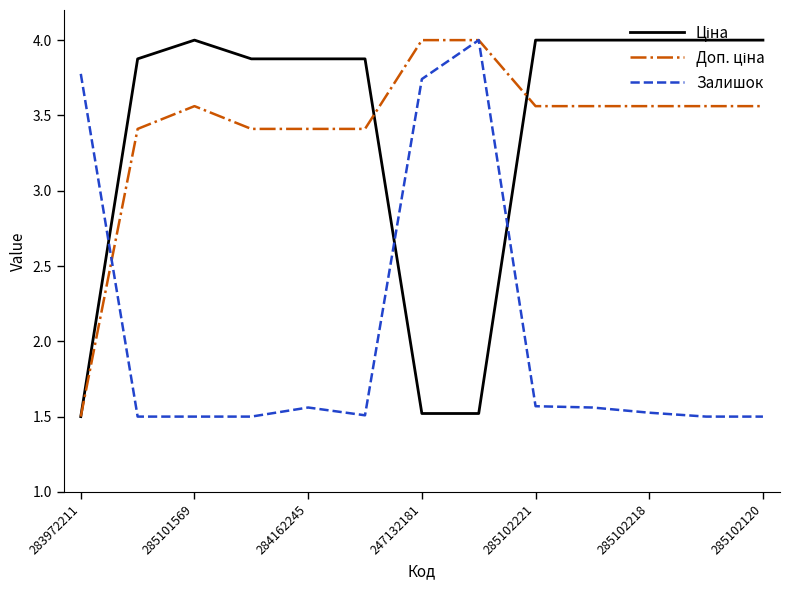

What is the minimum value for Залишок?

1.5